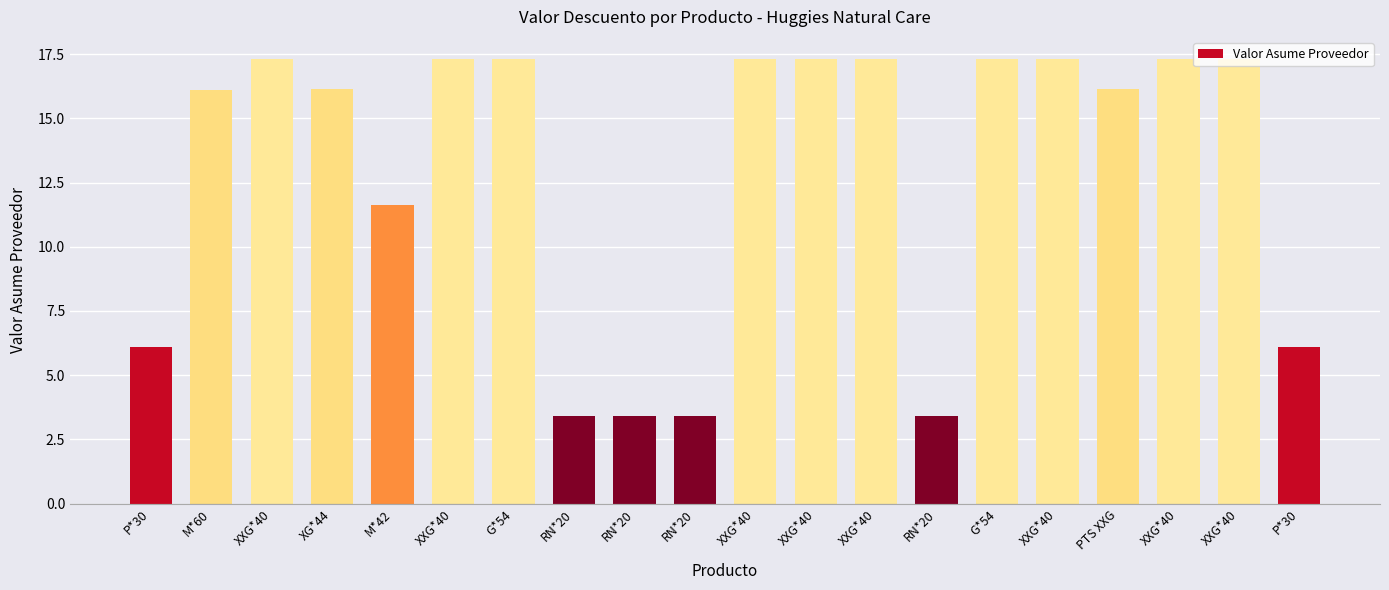

Are the bars horizontal?

No